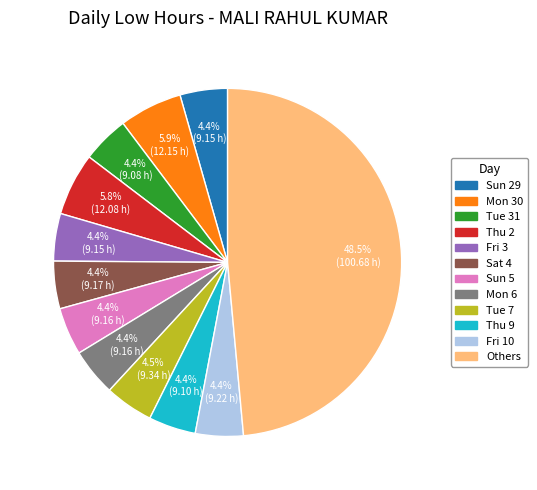

Does any single category account for the majority?

No